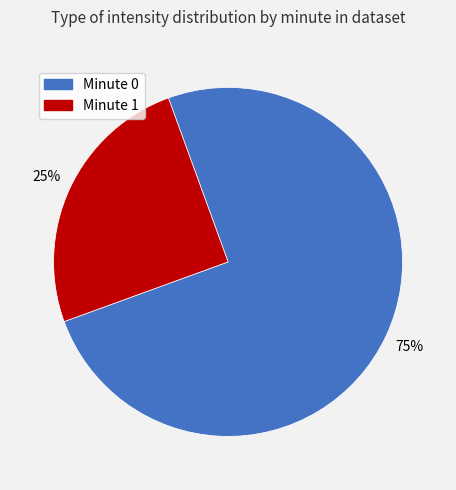

Does any single category account for the majority?

Yes